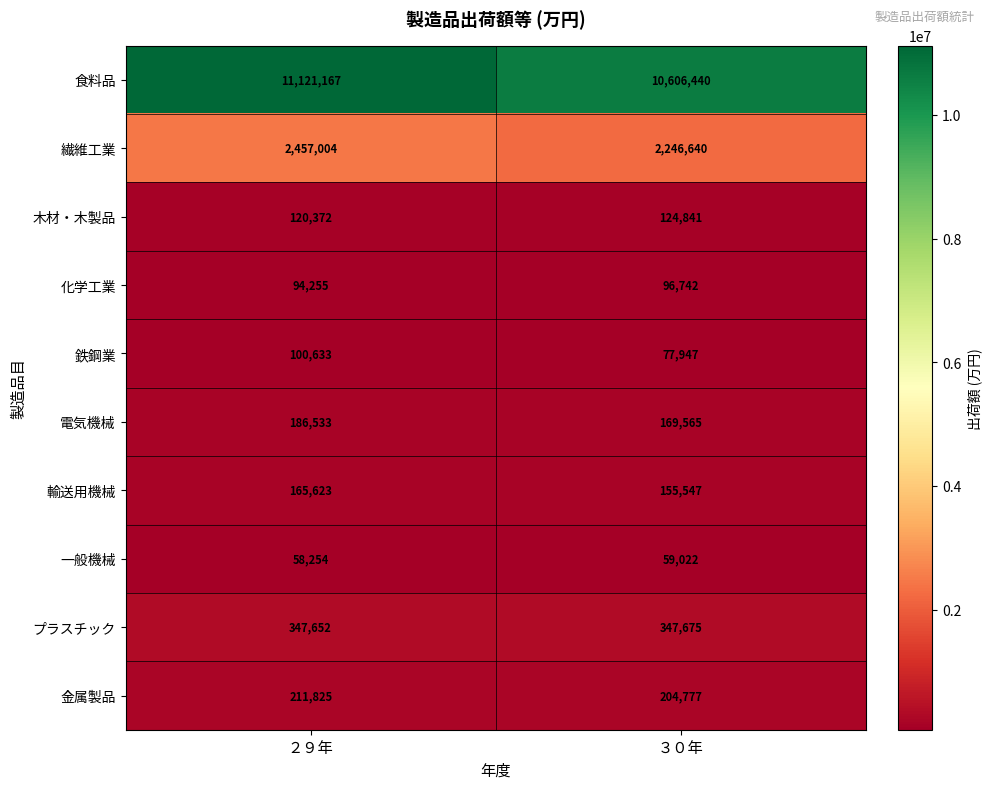

The プラスチック series shows 177923 at ３０年. True or false?

False